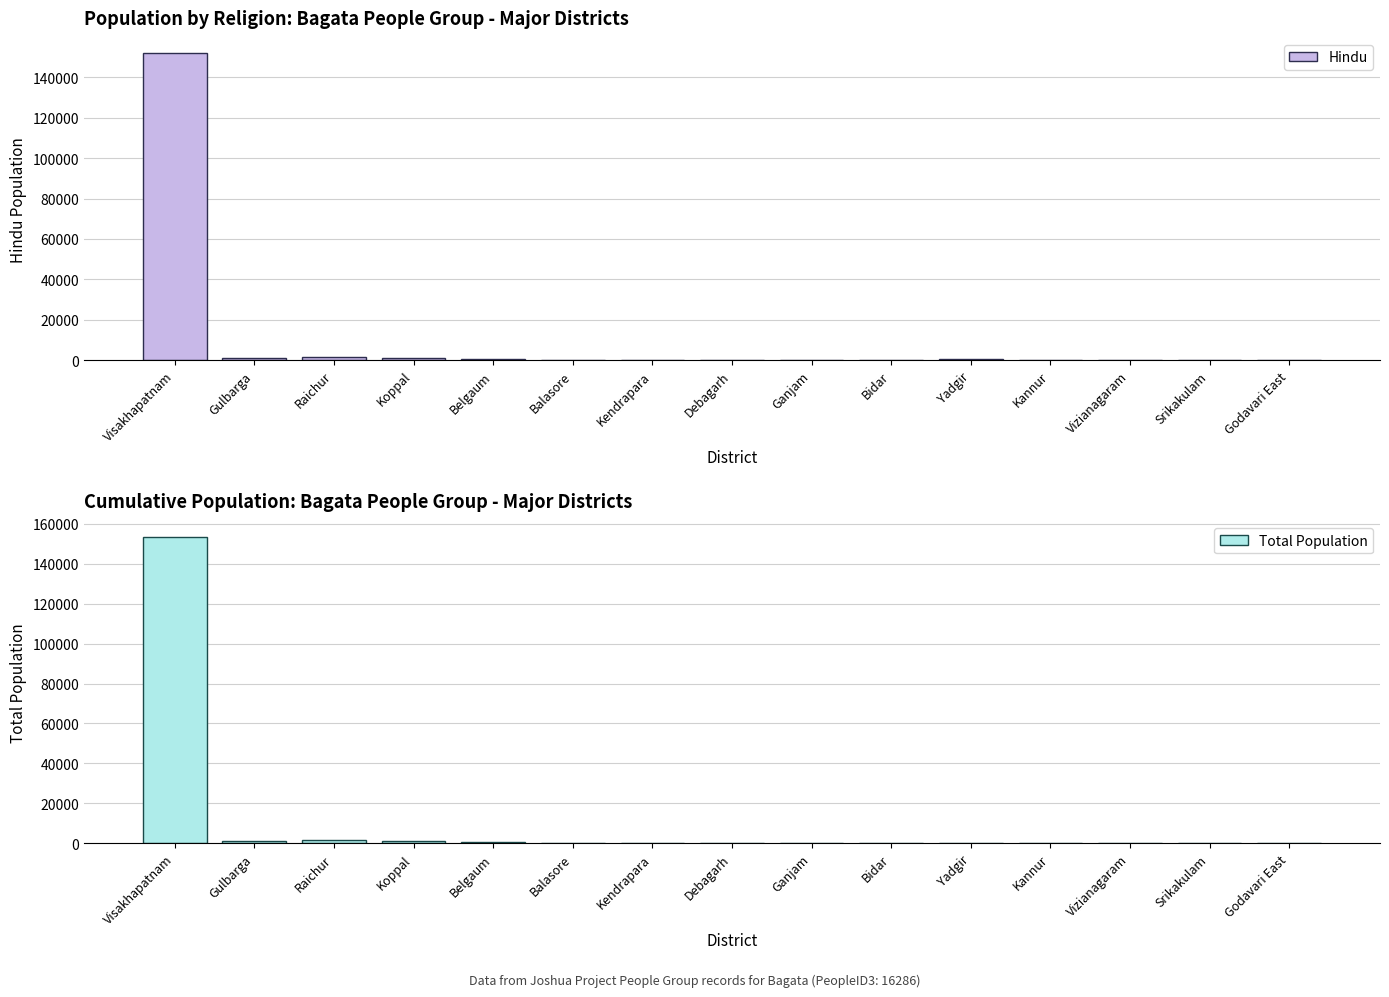

Rank the series at Ganjam from lowest to highest value.

Hindu, Total Population